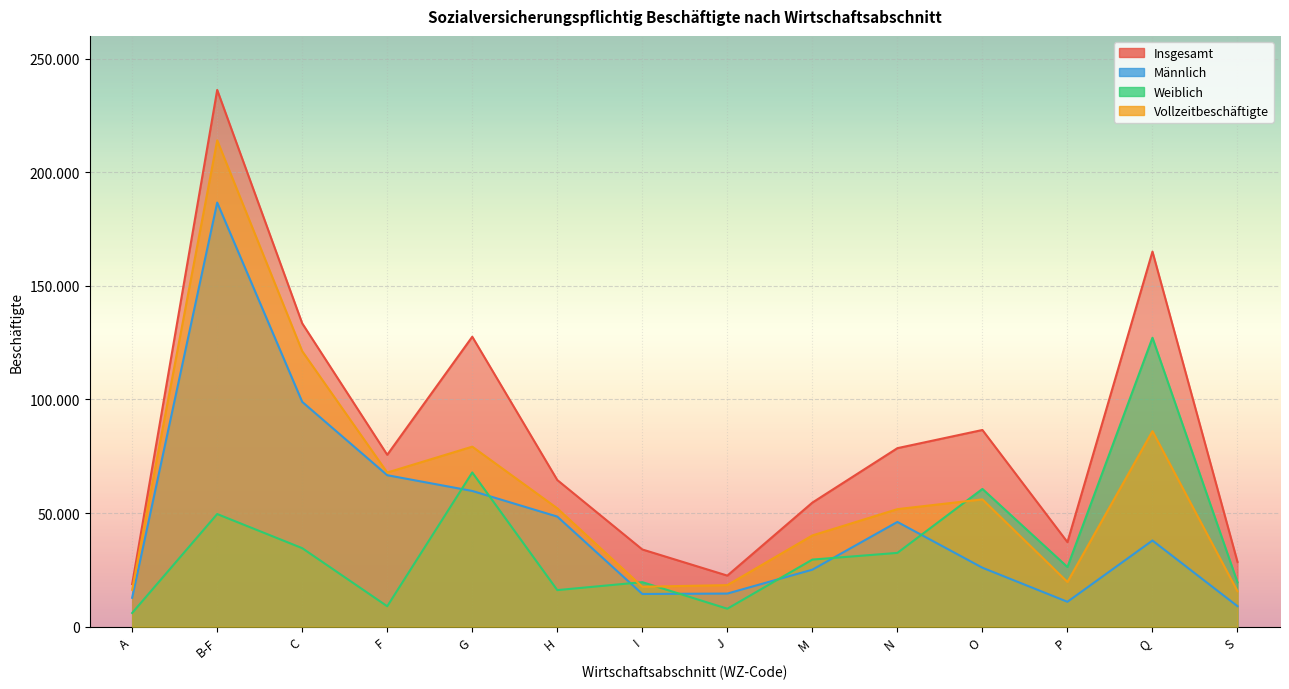

True or false: Vollzeitbeschäftigte and Insgesamt cross at least once.

False